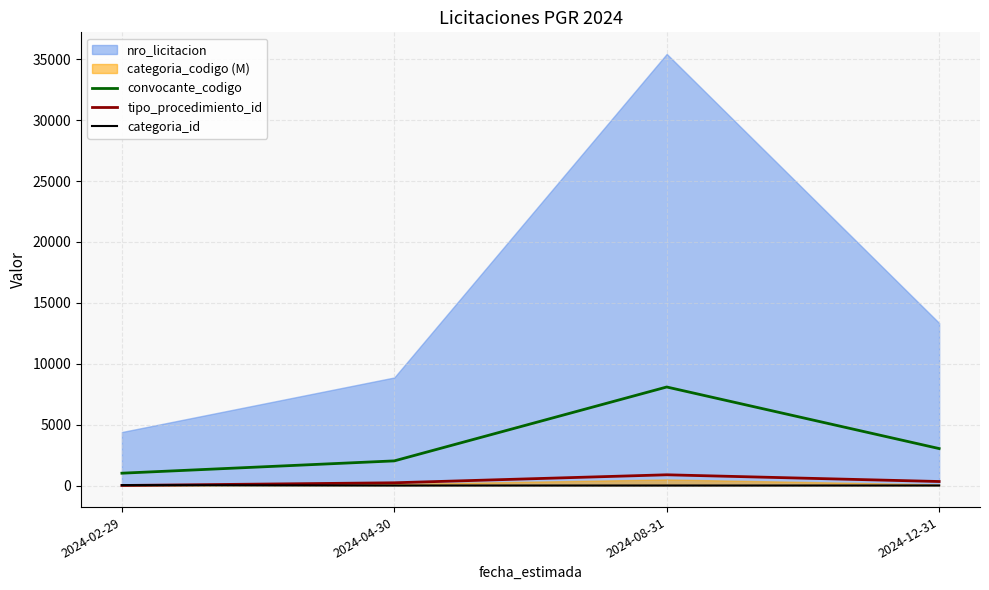

How many values in the convocante_codigo series are below 3033?

2